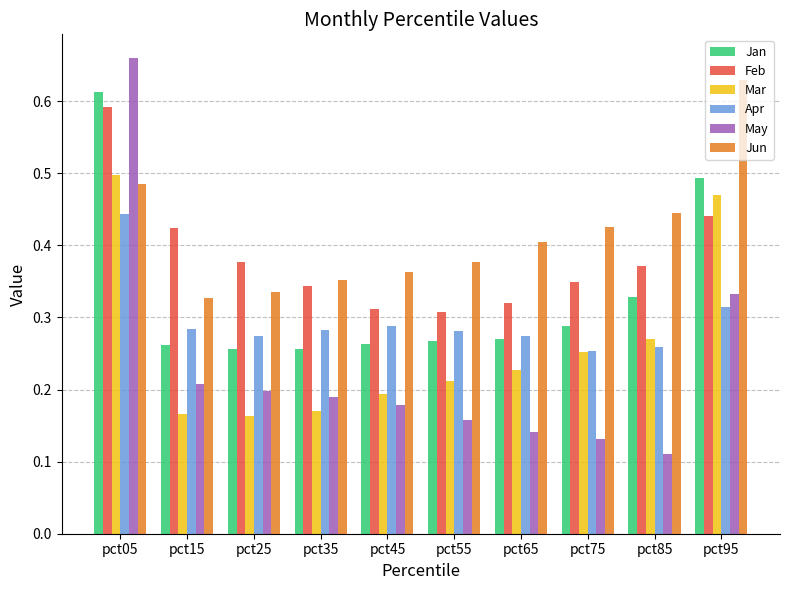

How many May values are between 0 and 1?

10